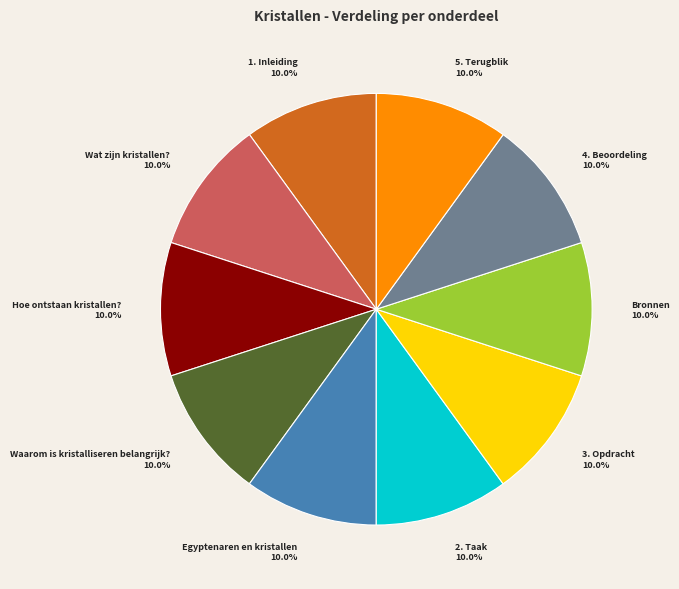

Approximately how many times larger is the value at Bronnen compared to 3. Opdracht?

1.0